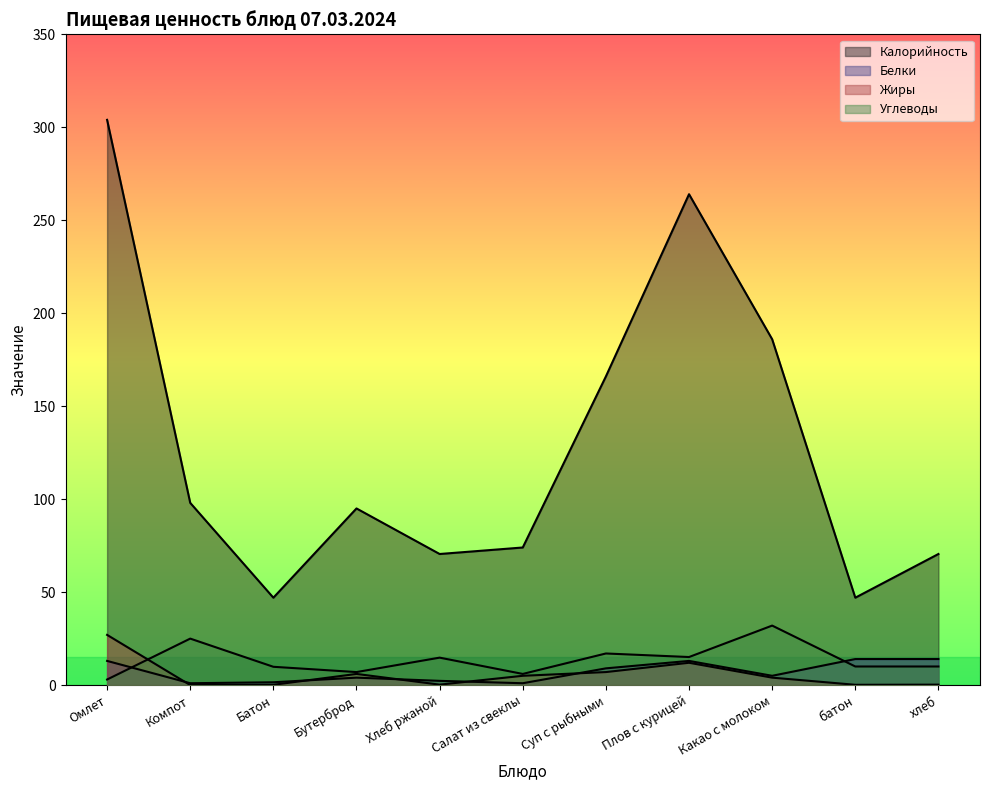

Where is the first local maximum for Белки?

Бутерброд